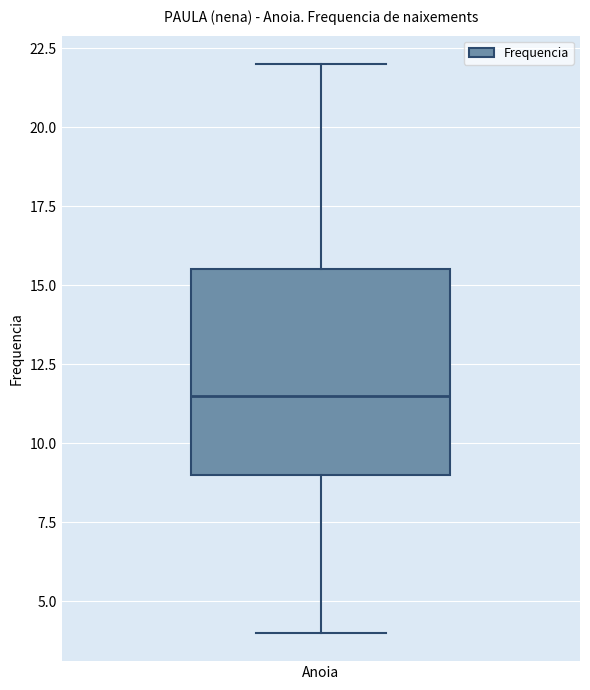

Where does the lower whisker of the box for Anoia end on the y-axis? The values are not printed on the chart, so give them approximately, as read against the axis.

4.0